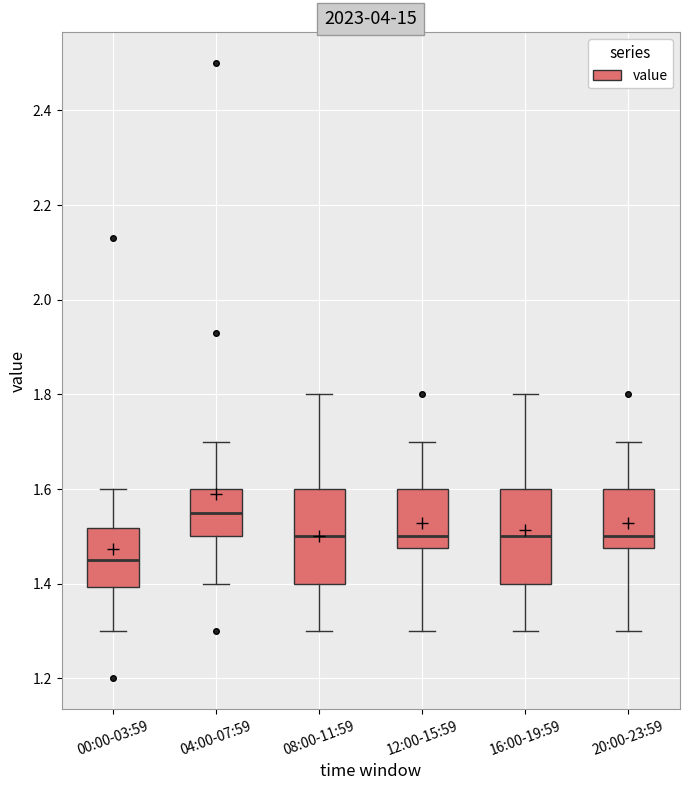

Reading left to right, transcribe this box plot: for each box, give where its median line is, the range the box spans, and where its two whiskers end, as read against the y-axis. The values are not printed on the chart, so give them approximately, as read against the axis.

00:00-03:59: median 1.46, box 1.40 to 1.52, whiskers 1.30 to 1.60
04:00-07:59: median 1.56, box 1.50 to 1.60, whiskers 1.40 to 1.70
08:00-11:59: median 1.50, box 1.40 to 1.60, whiskers 1.30 to 1.80
12:00-15:59: median 1.50, box 1.48 to 1.60, whiskers 1.30 to 1.70
16:00-19:59: median 1.50, box 1.40 to 1.60, whiskers 1.30 to 1.80
20:00-23:59: median 1.50, box 1.48 to 1.60, whiskers 1.30 to 1.70